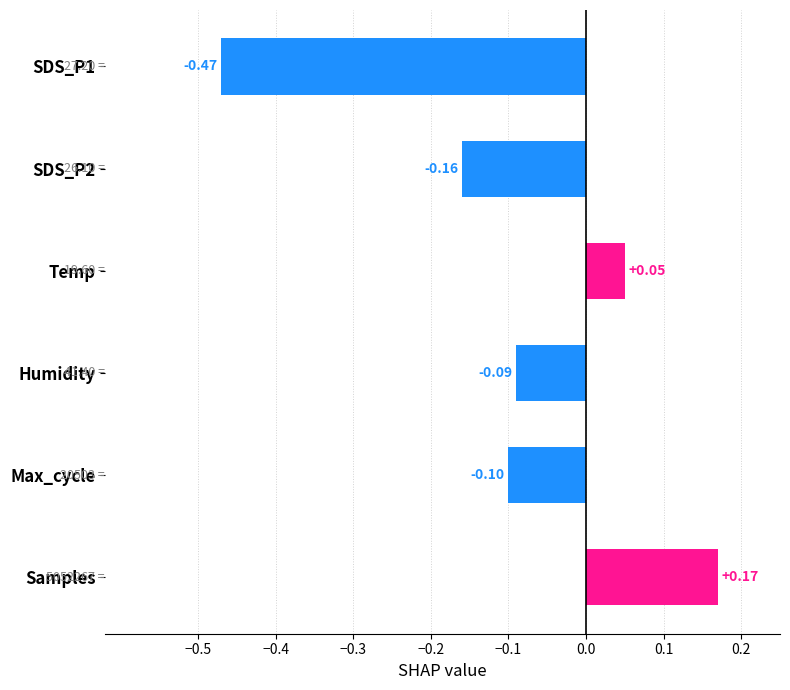

At which label is the value closest to 0?

Temp